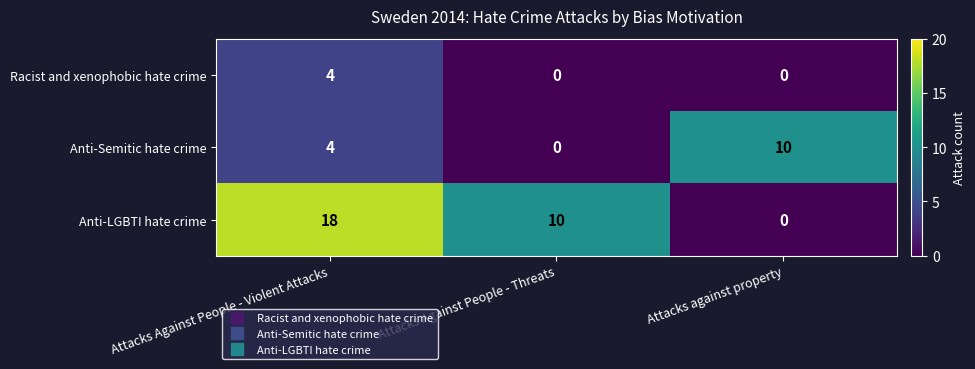

What is the difference between the maximum and minimum values in the Racist and xenophobic hate crime series?

4